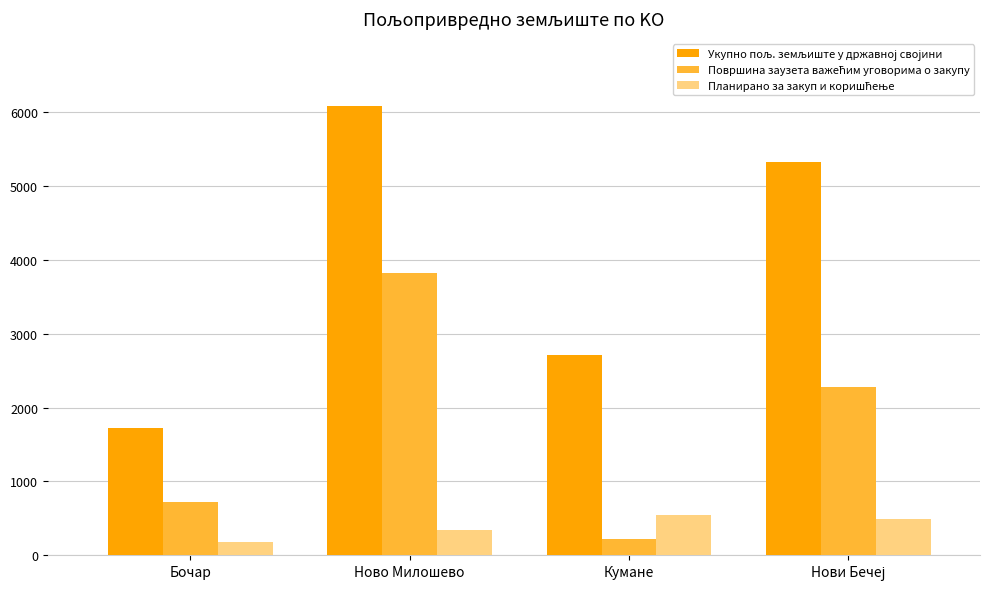

Count the number of data series in this chart.

3